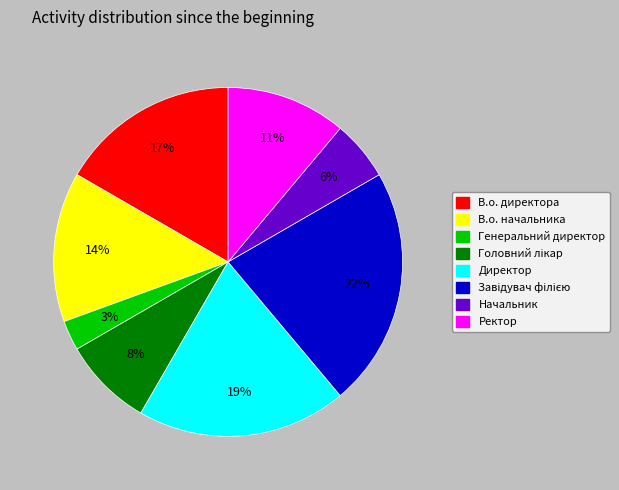

Count the number of slices in the pie.

8